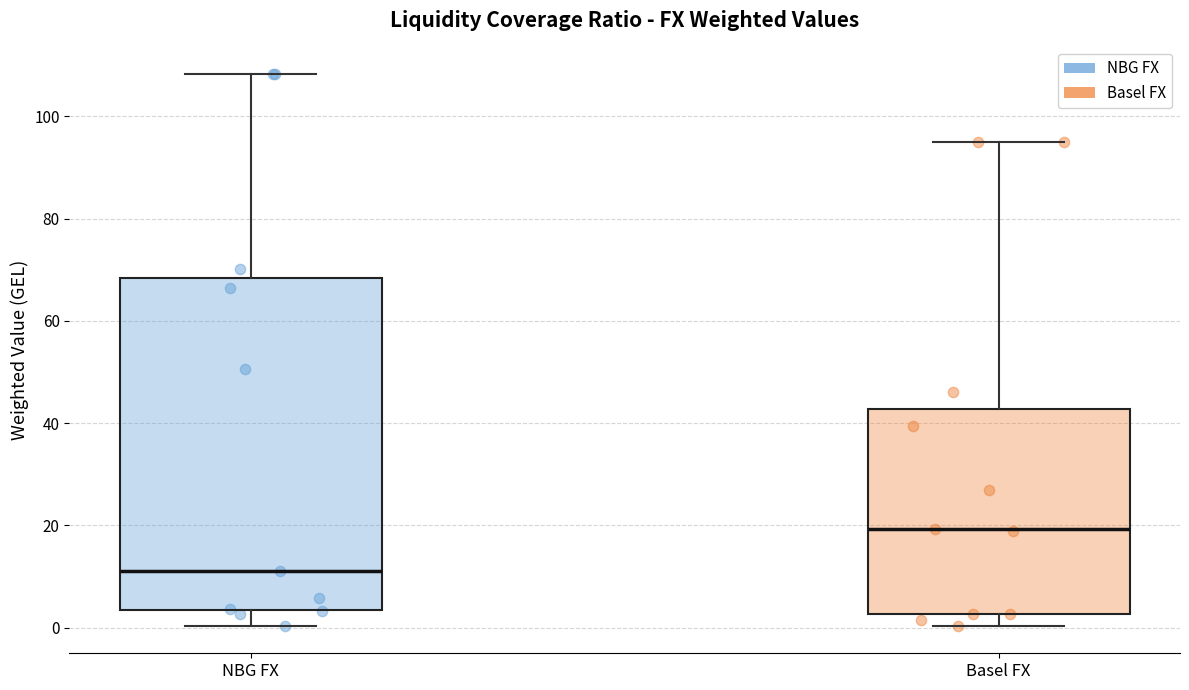

Where does the upper whisker of the box for Basel FX end on the y-axis? The values are not printed on the chart, so give them approximately, as read against the axis.

94